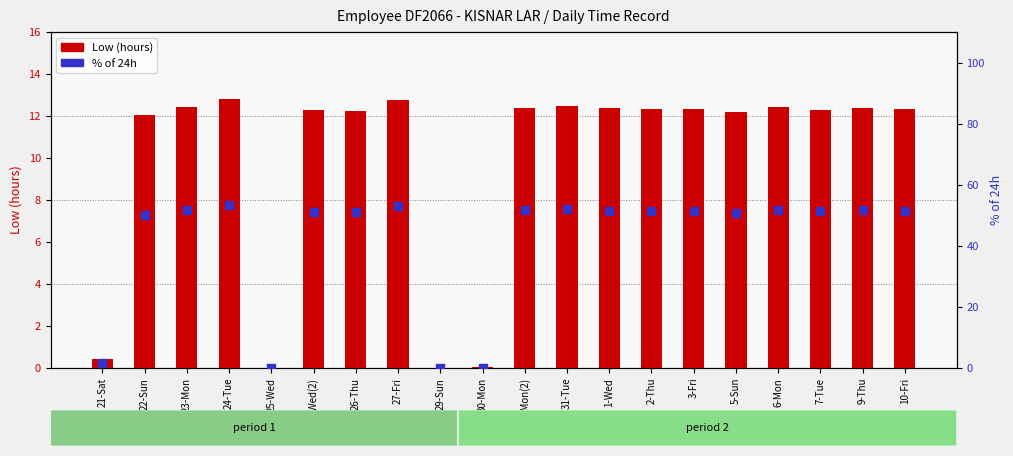

Which series reaches the maximum Y coordinate?

% of 24h